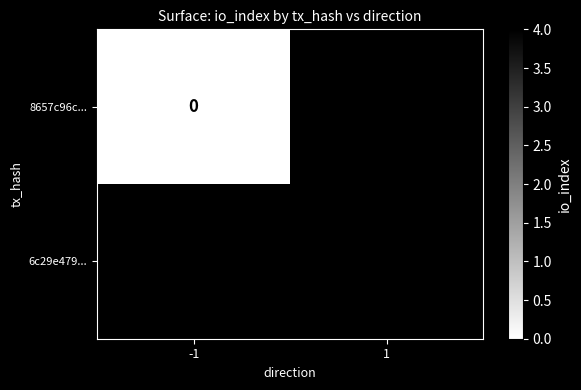

Which has a higher value, 1 or -1?

-1